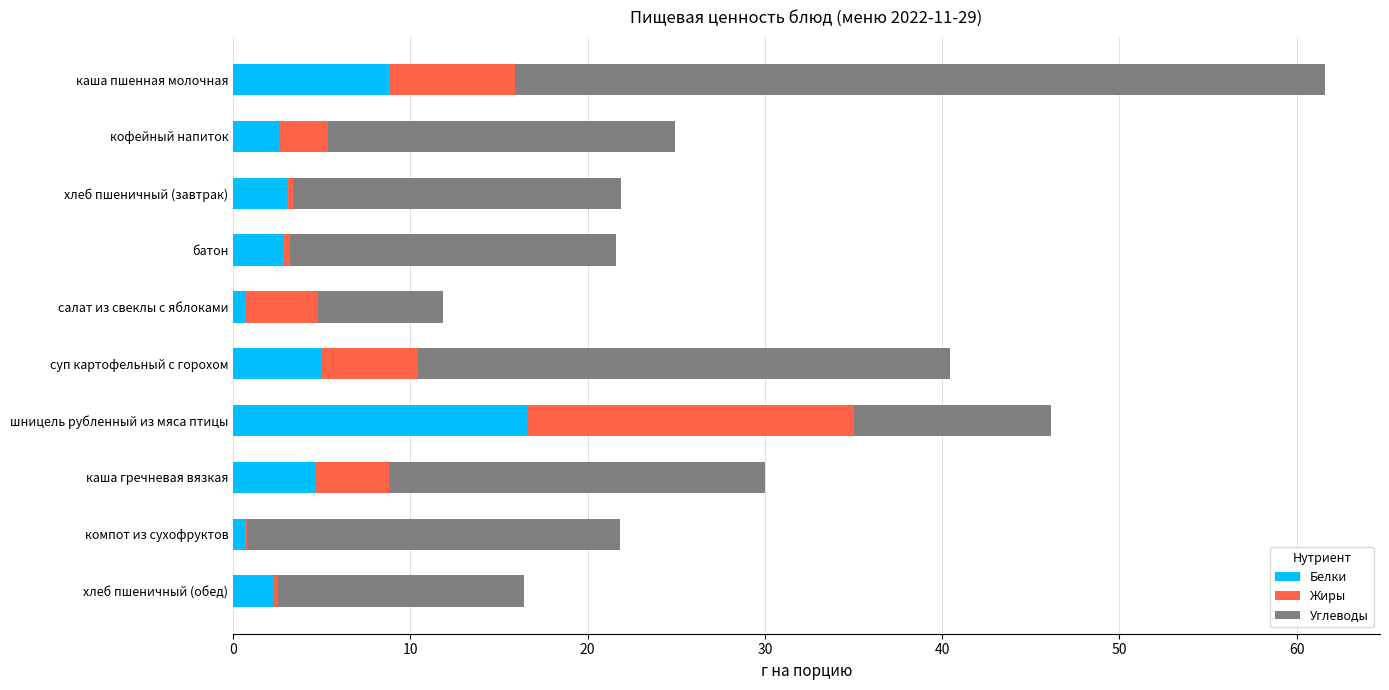

At which label does Белки reach its peak?

шницель рубленный из мяса птицы